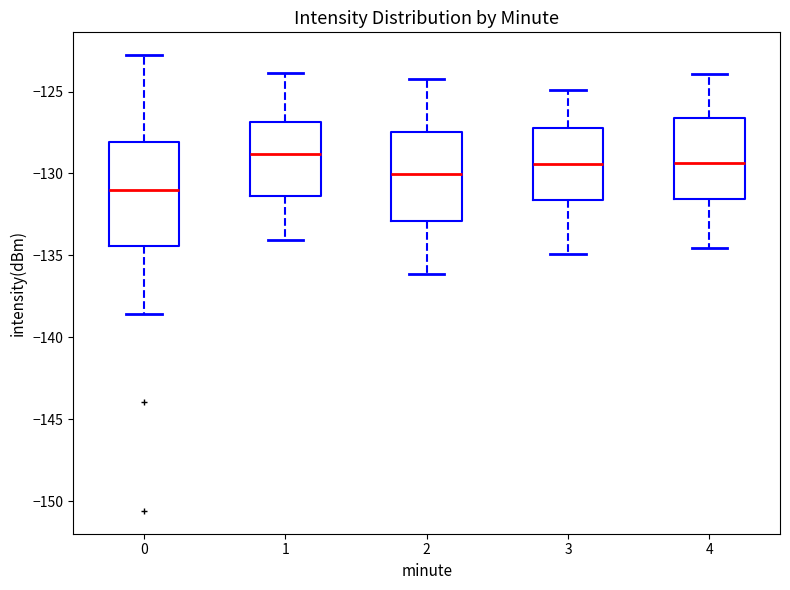

Reading left to right, transcribe this box plot: for each box, give where its median line is, the range the box spans, and where its two whiskers end, as read against the y-axis. The values are not printed on the chart, so give them approximately, as read against the axis.

0: median -131.0, box -134.5 to -128.0, whiskers -138.5 to -123.0
1: median -129.0, box -131.5 to -127.0, whiskers -134.0 to -124.0
2: median -130.0, box -133.0 to -127.5, whiskers -136.0 to -124.0
3: median -129.5, box -131.5 to -127.0, whiskers -135.0 to -125.0
4: median -129.5, box -131.5 to -126.5, whiskers -134.5 to -124.0